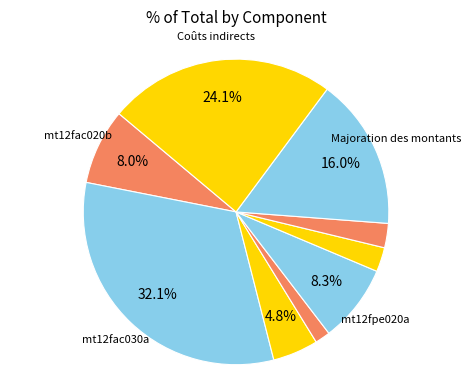

Count the number of slices in the pie.

9